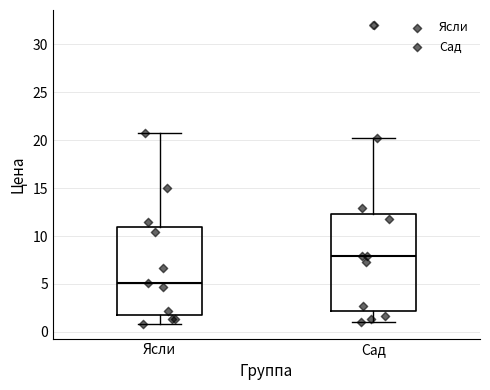

Which box's median line is the lowest?

Ясли